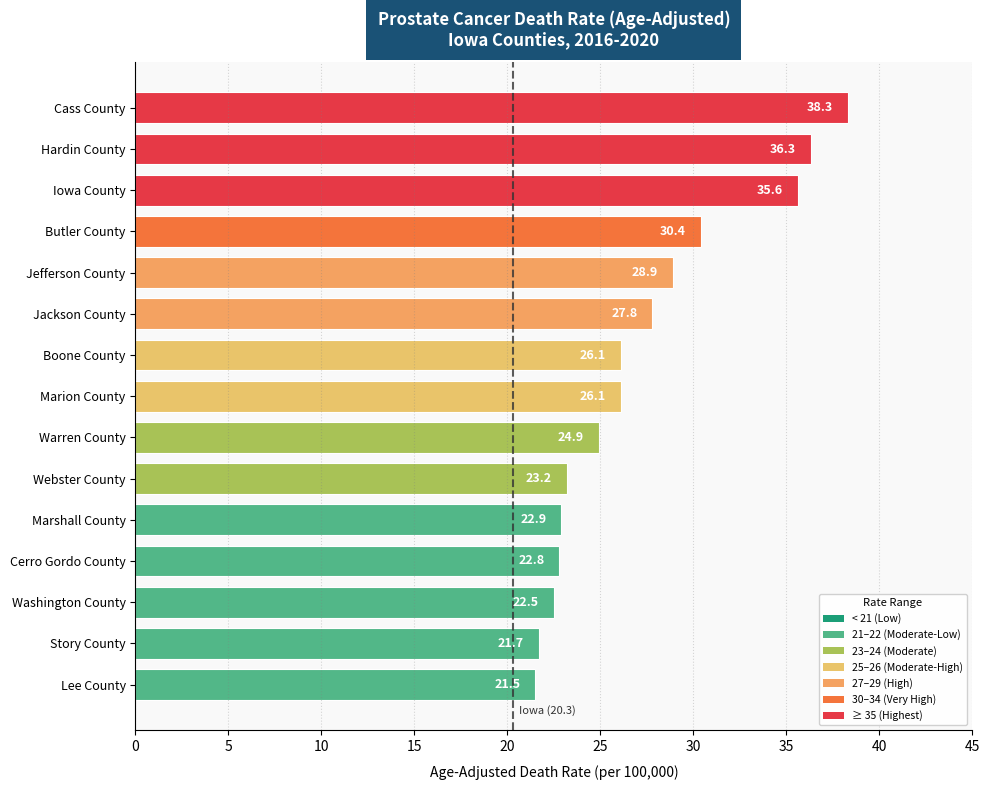

Reading top to bottom, transcribe all the data shown in this chart.

38.3	36.3	35.6	30.4	28.9	27.8	26.1	26.1	24.9	23.2	22.9	22.8	22.5	21.7	21.5